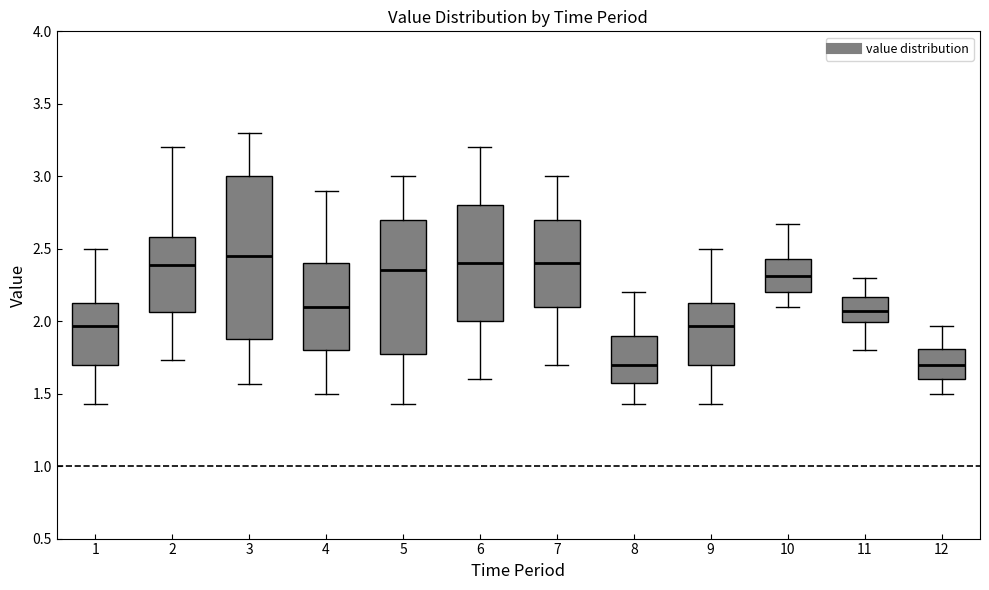

Comparing the boxes themselves (not the whiskers), which one is the tallest?

3